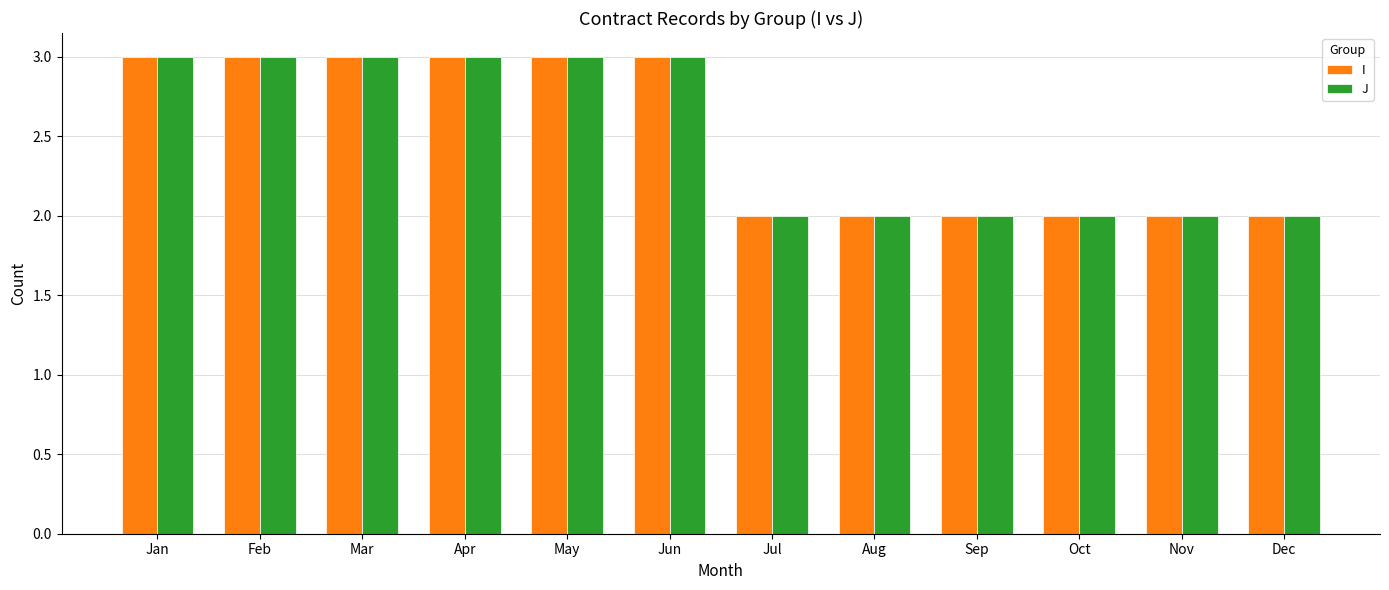

What is the highest value of the J series?

3